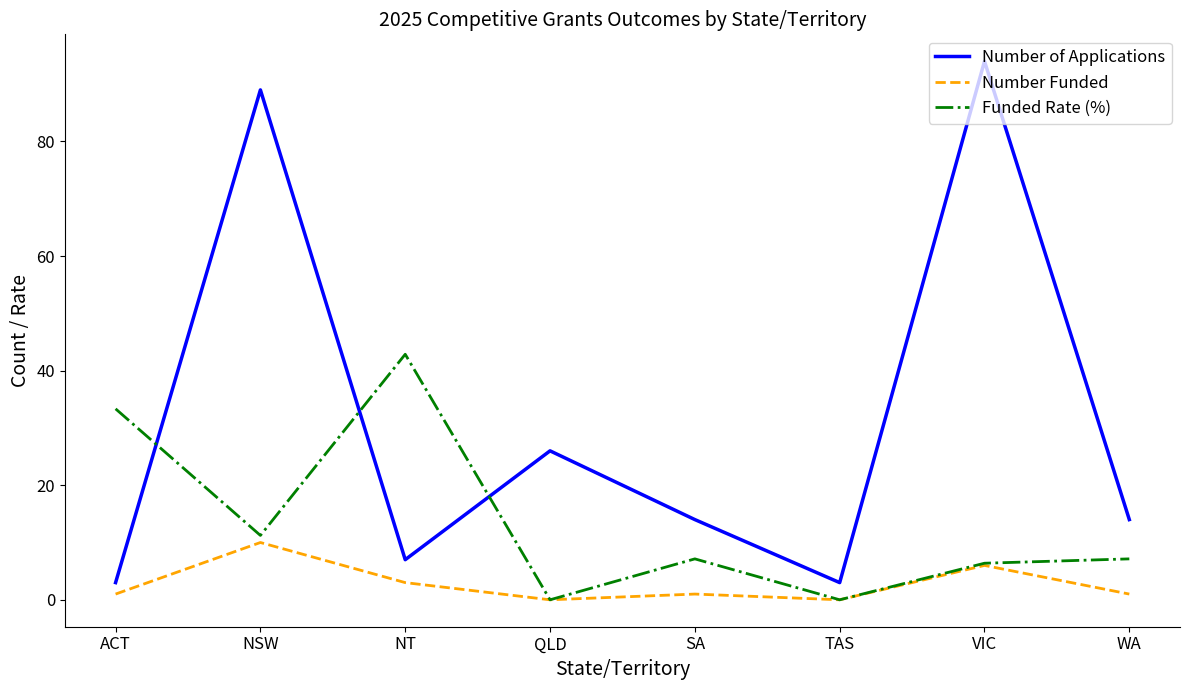

Which series changed the most between NSW and SA?

Number of Applications